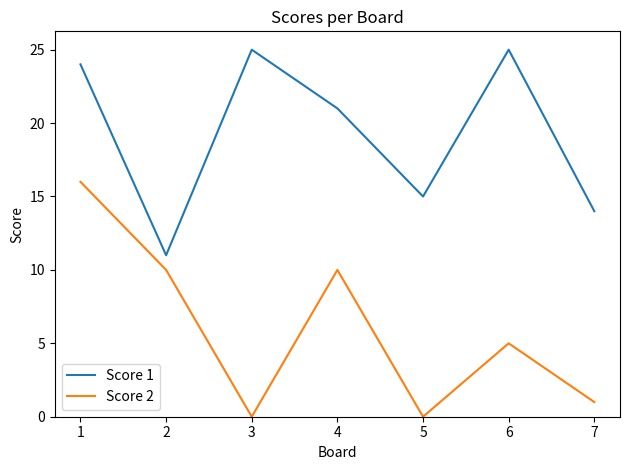

What is the maximum value shown in the chart?

25